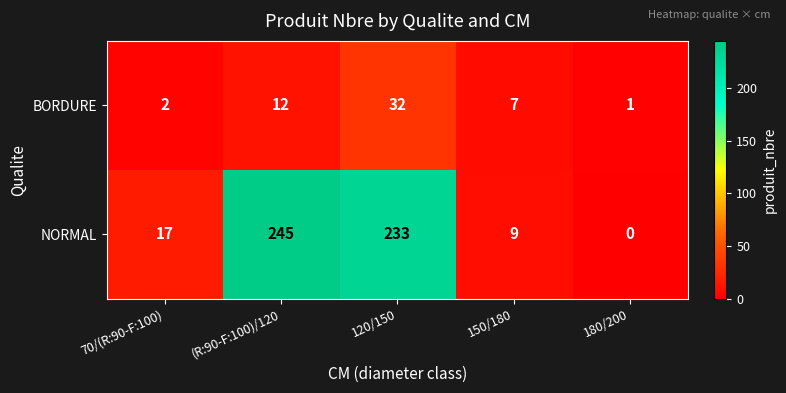

Reading left to right, transcribe all the data shown in this chart.

BORDURE: 2	12	32	7	1
NORMAL: 17	245	233	9	0